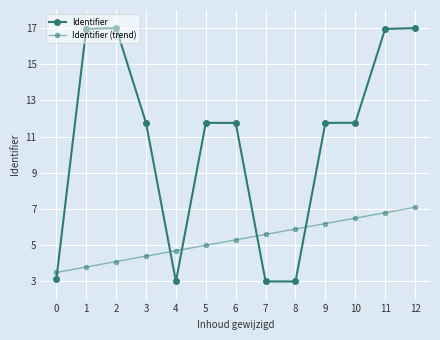

Does the chart have visible grid lines?

Yes